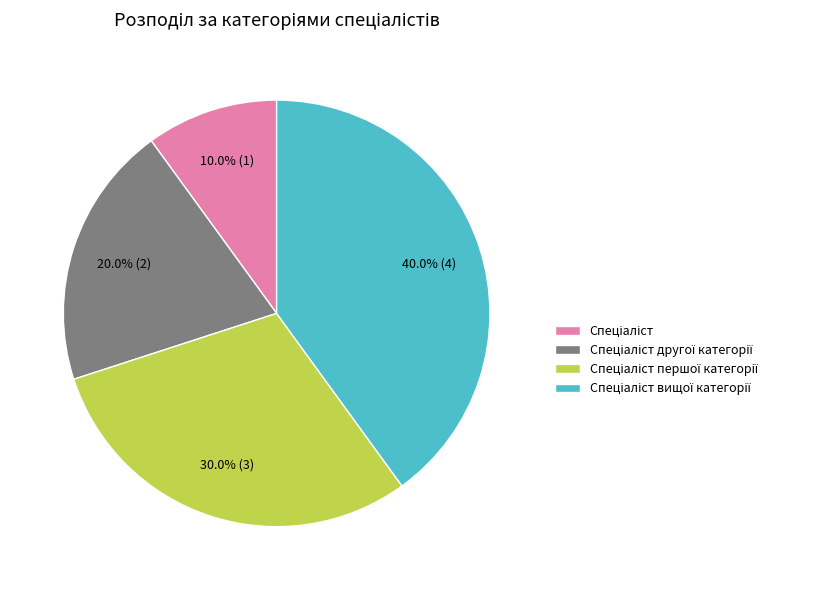

Is there a majority slice in this chart?

No